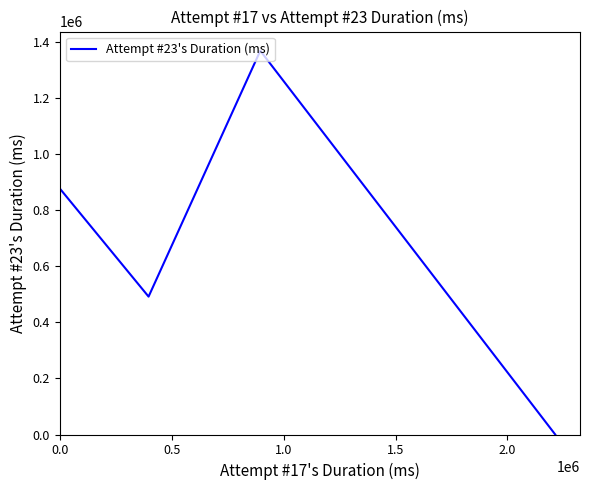

What is the difference between the maximum and minimum values?

1368720